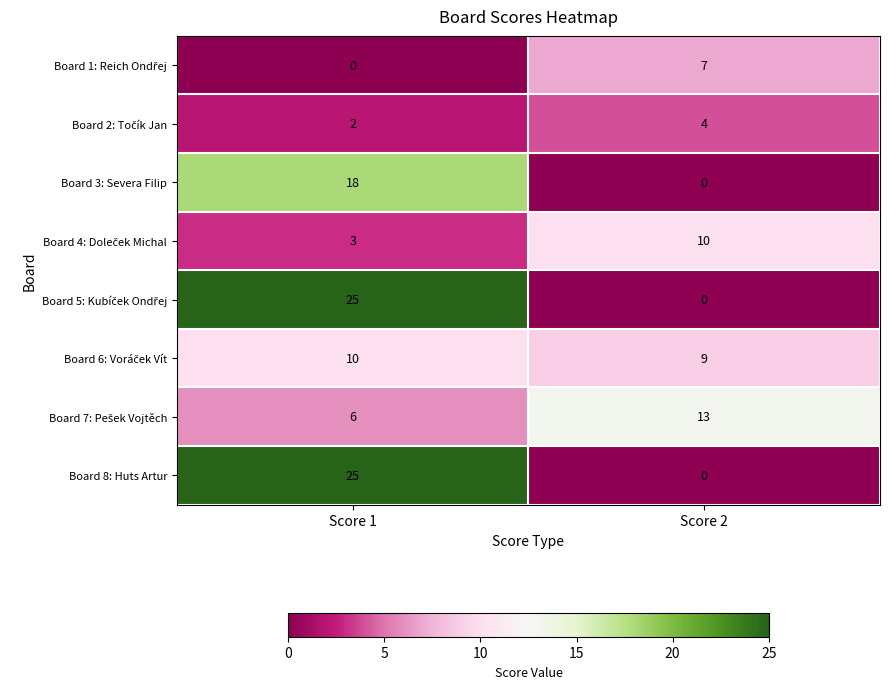

At which category is the sum across all series the highest?

Score 1